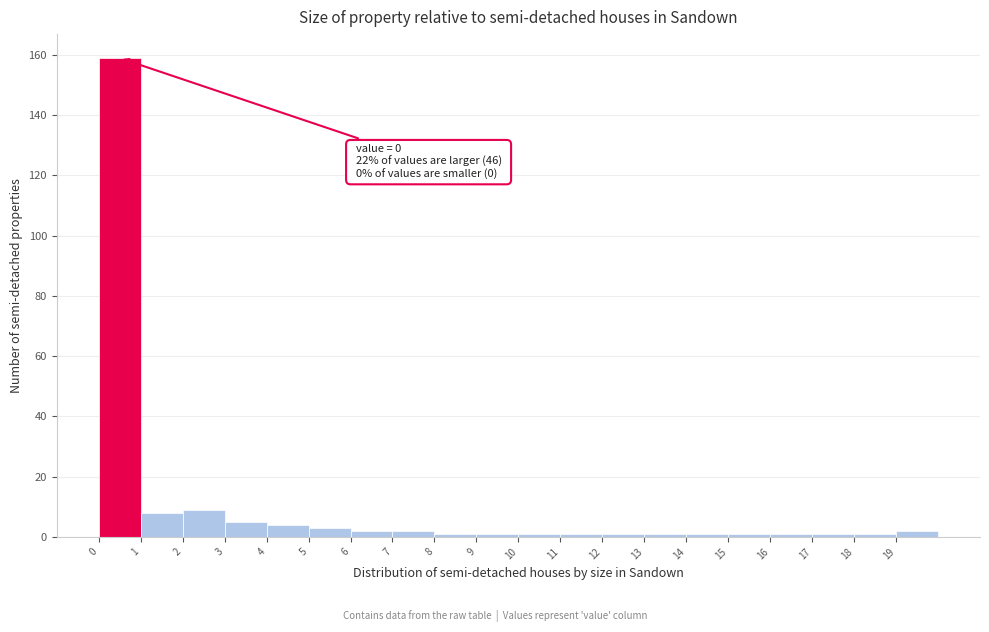

Which range on the x-axis has the tallest bar?

0 to 1